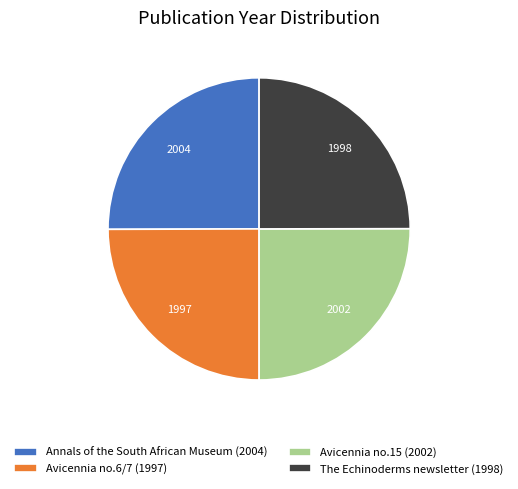

Is there any slice that represents more than half of the pie?

No